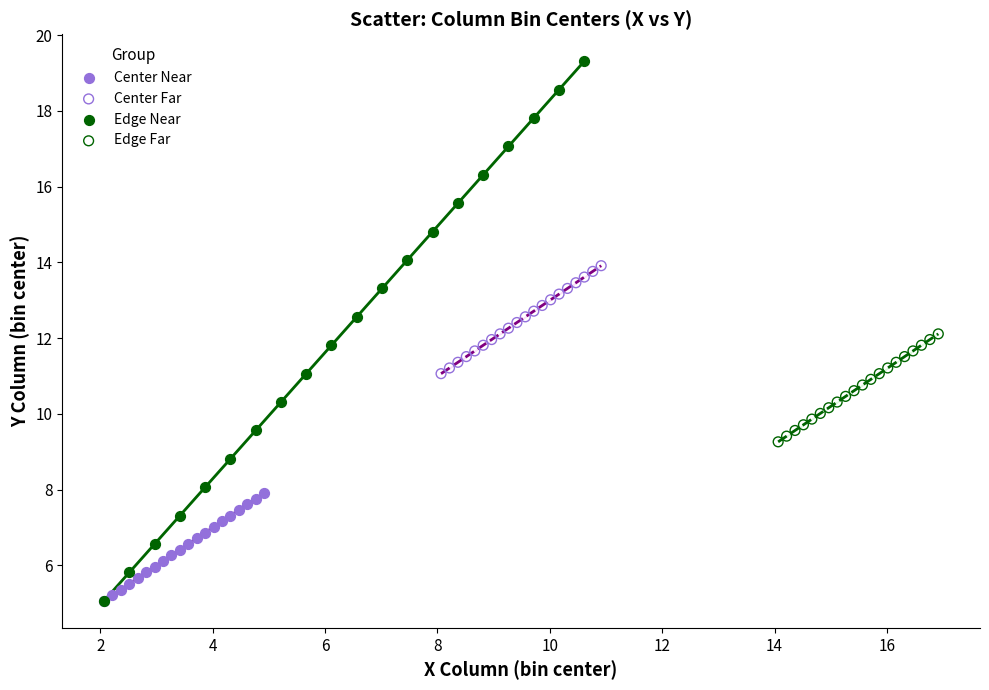

Which series has the largest Y range (max minus min)?

Edge Near